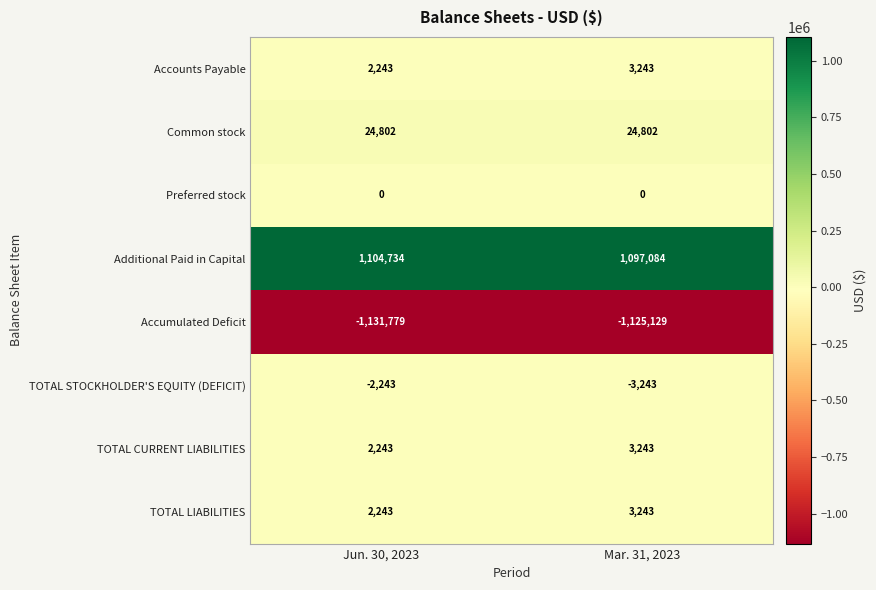

Which series changed the most between Jun. 30, 2023 and Mar. 31, 2023?

Additional Paid in Capital